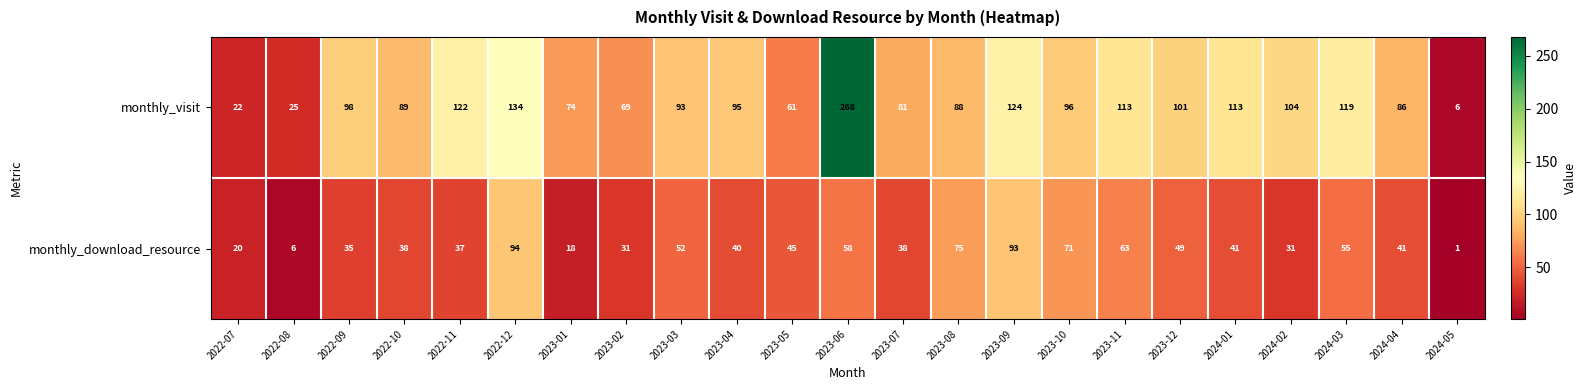

What is the spread (max minus min) of values at 2023-12?

52